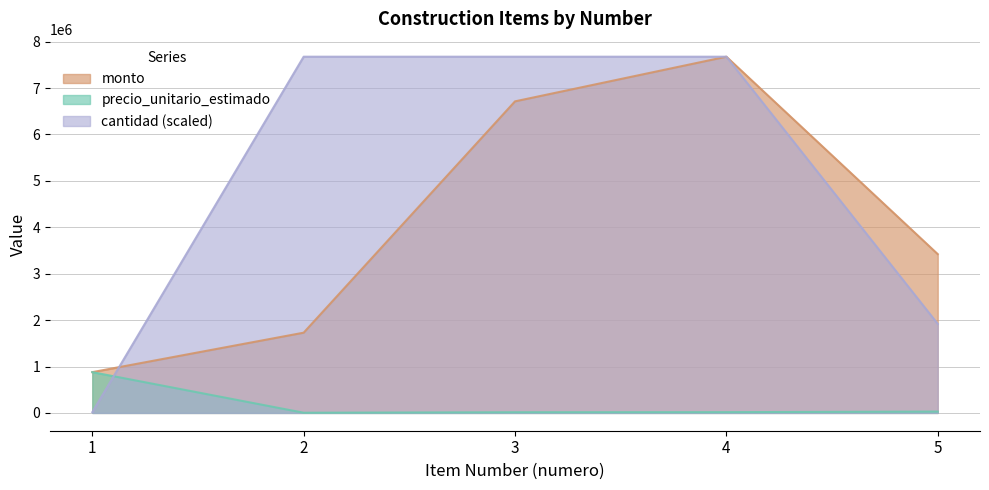

Which series changed the most between 3 and 4?

monto